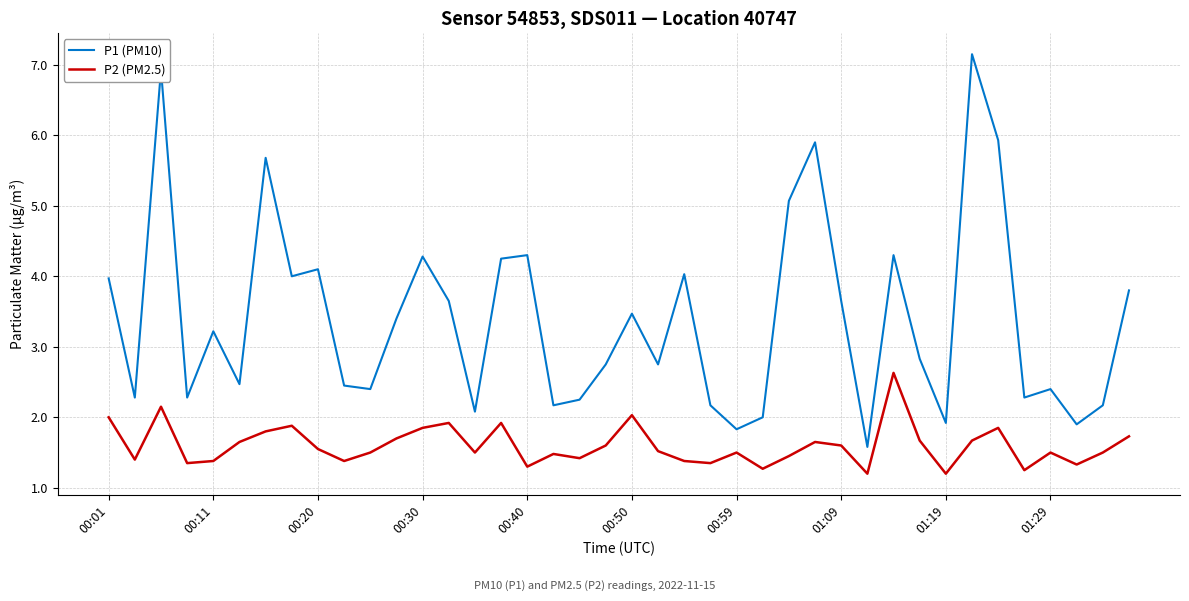

Does the chart display data point markers on the line(s)?

No